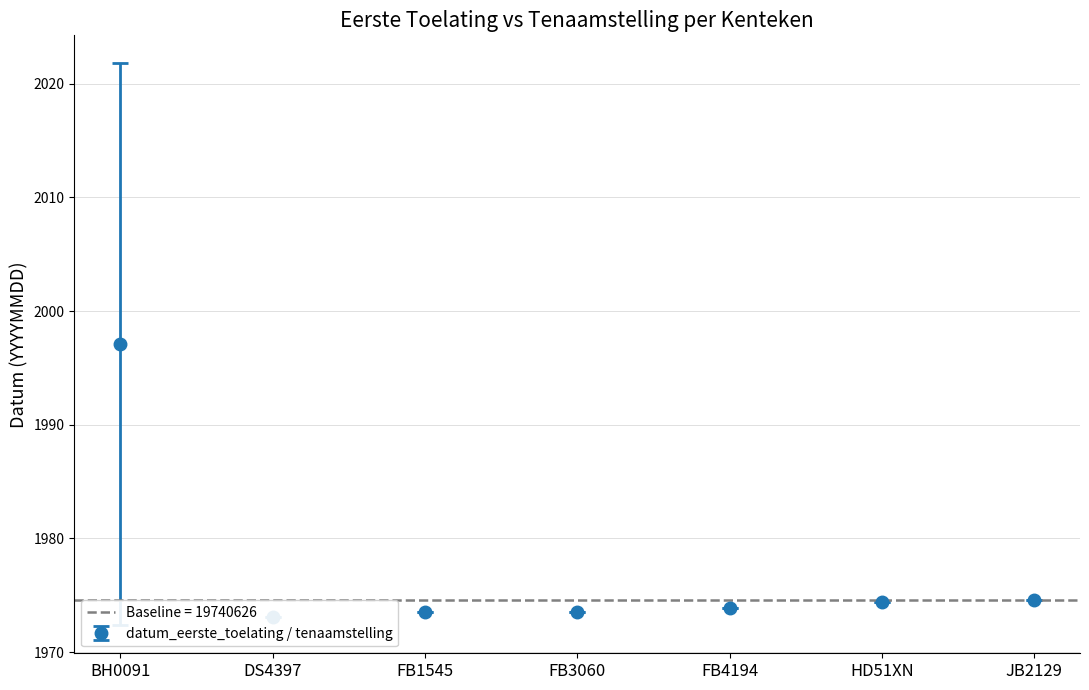

Between DS4397 and FB1545, which is larger?

FB1545